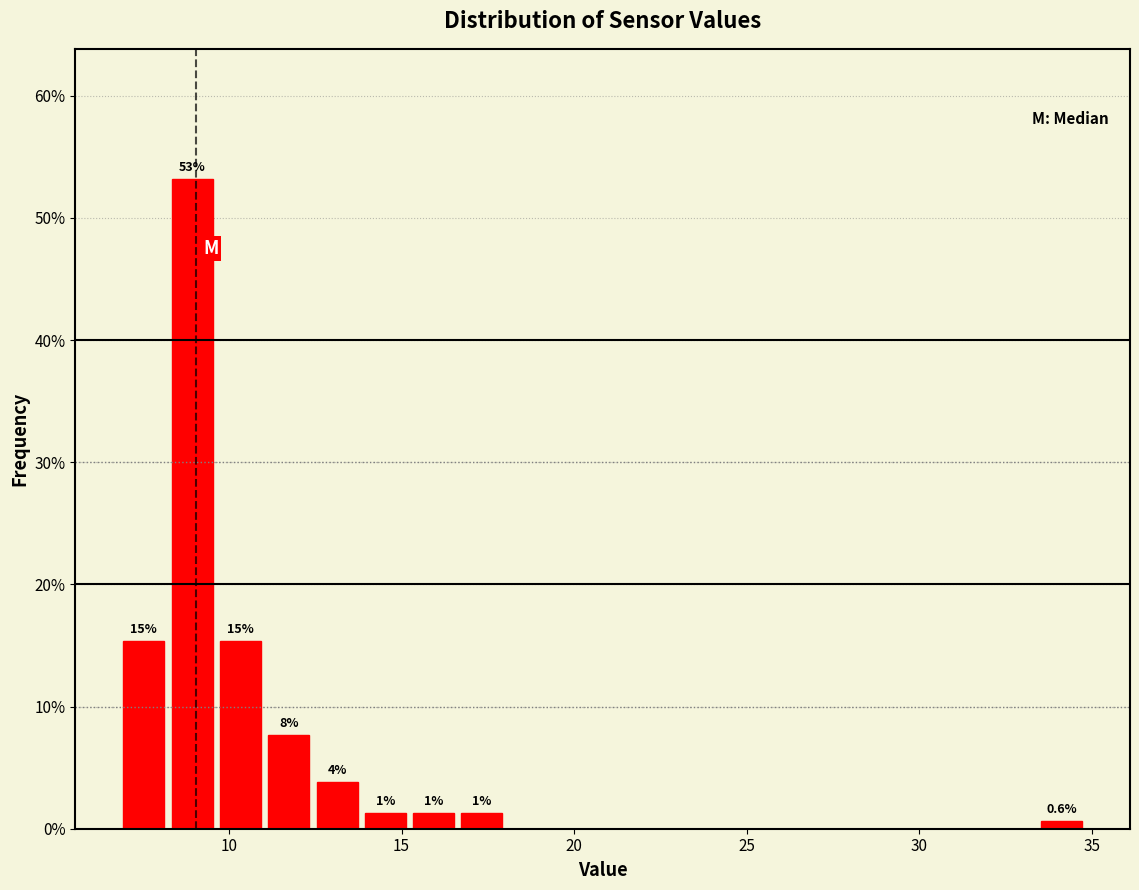

Around what value on the x-axis is the tallest bar? Give the approximate position of its centre, as read against the axis.

9.0